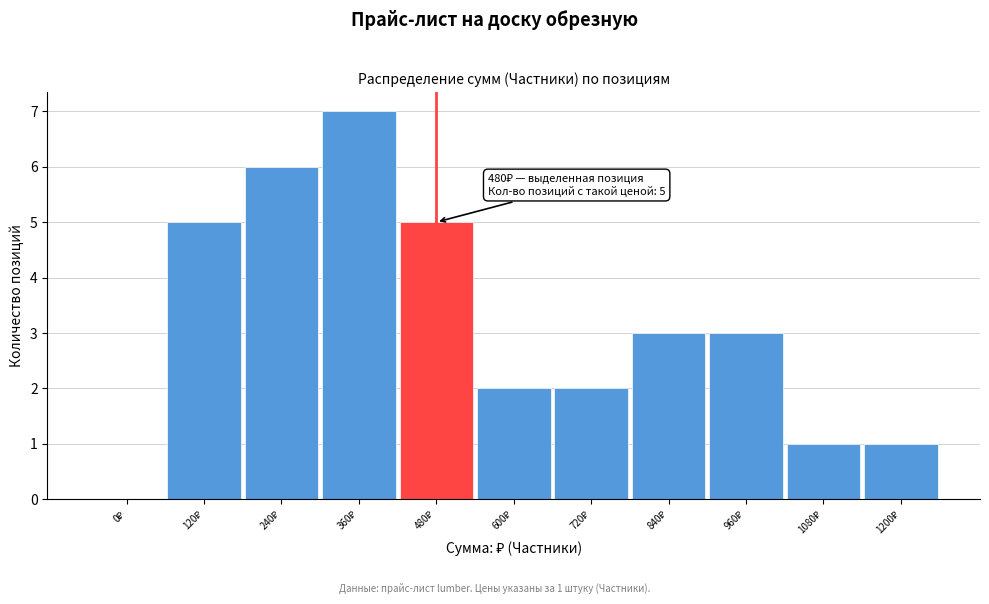

What is the sum of all values?

35